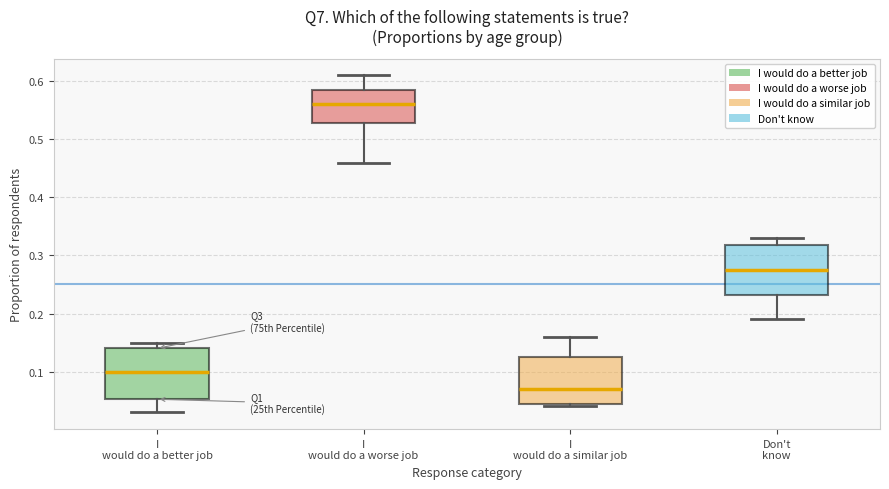

Which box has the highest median line?

I would do a worse job